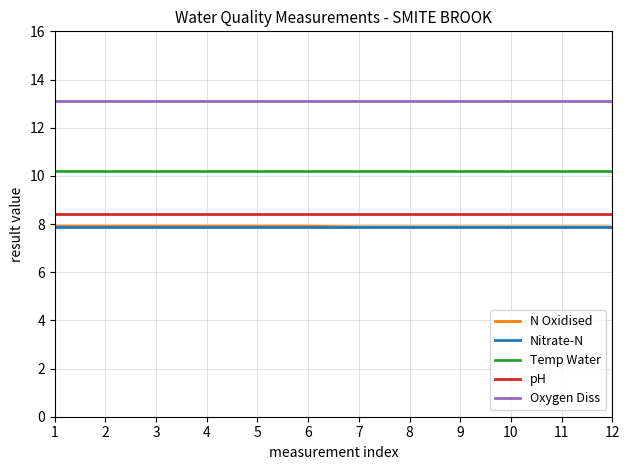

What is the minimum value shown in the chart?

7.9